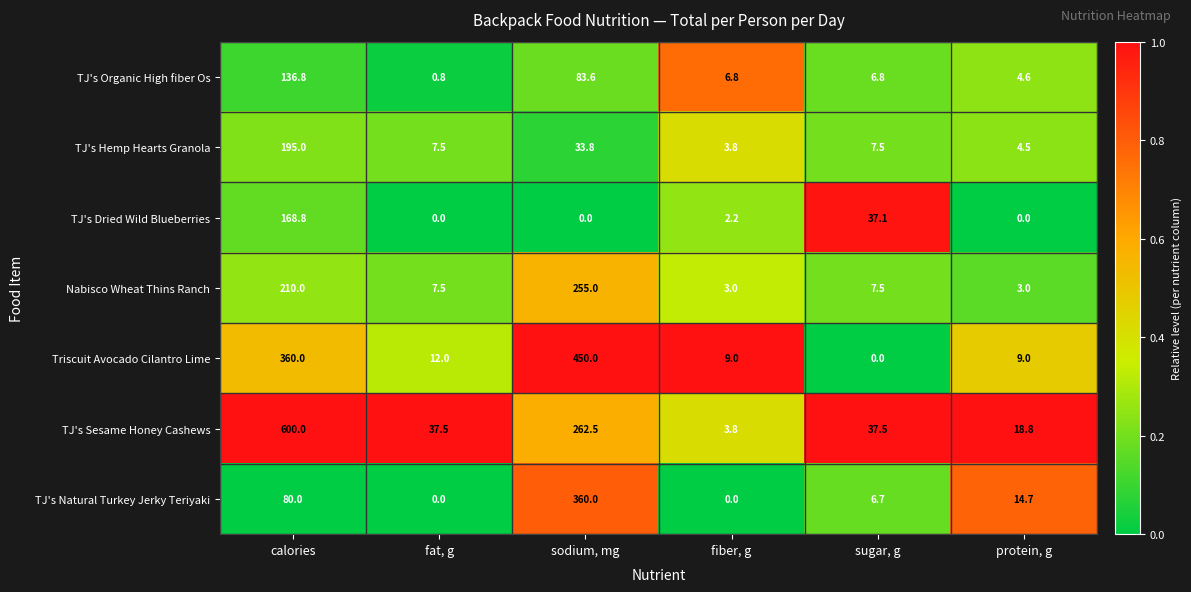

Where is TJ's Hemp Hearts Granola nearest to the value 99?

sodium, mg